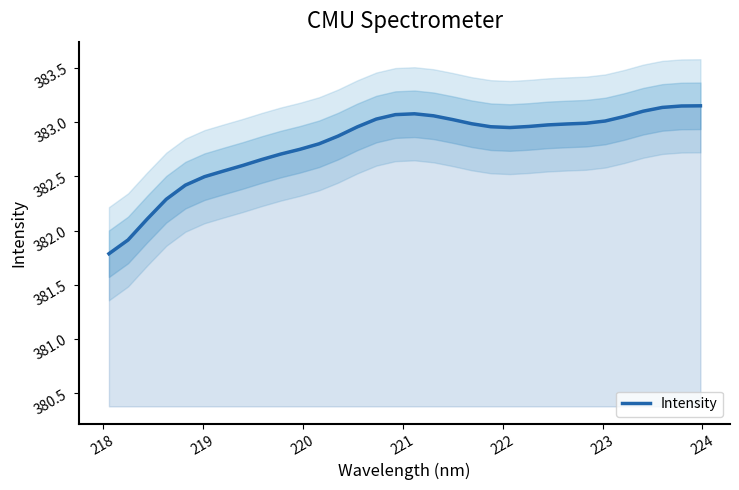

What is the difference between the maximum and minimum values?

1.4